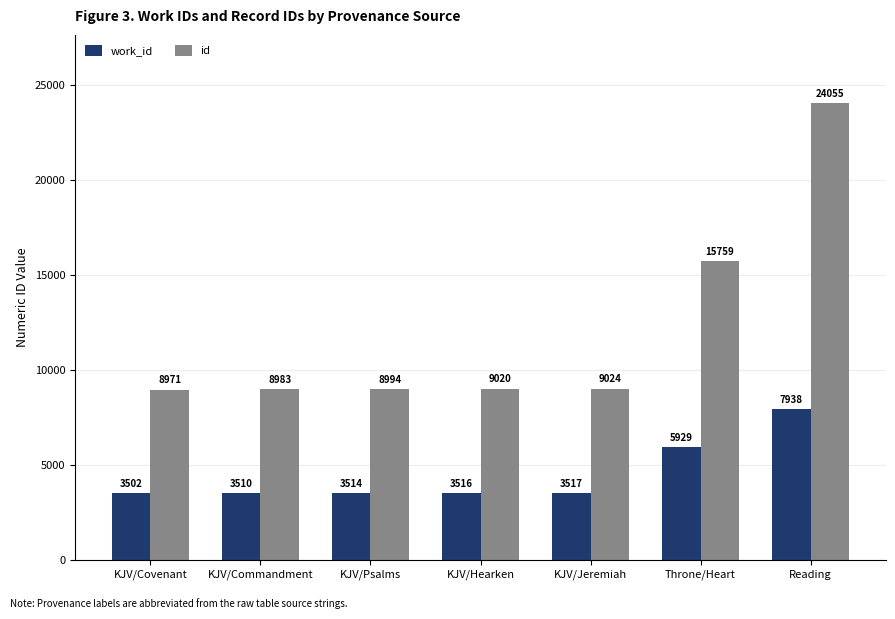

What is the sum of all work_id values?

31426